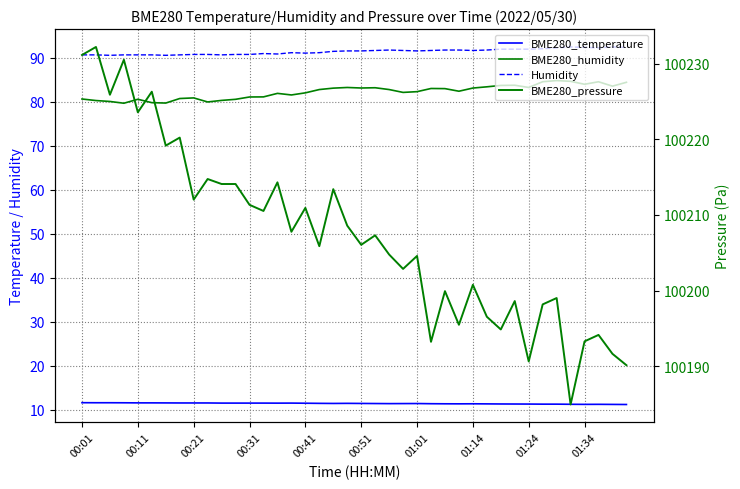

True or false: BME280_humidity and BME280_temperature intersect in this chart.

False